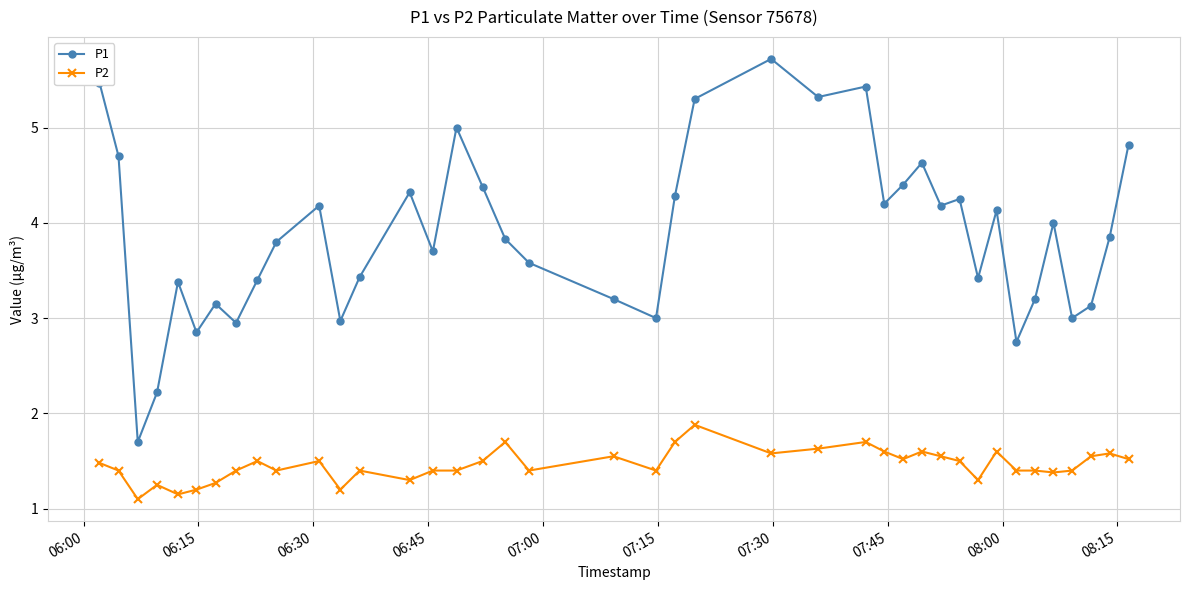

Does the chart display data point markers on the line(s)?

Yes